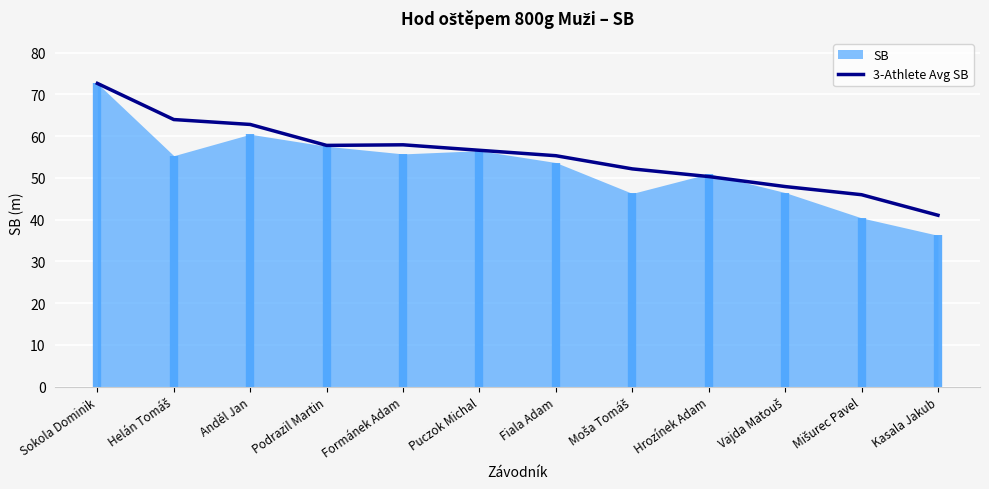

At which label does 3-Athlete Avg SB reach its peak?

Sokola Dominik